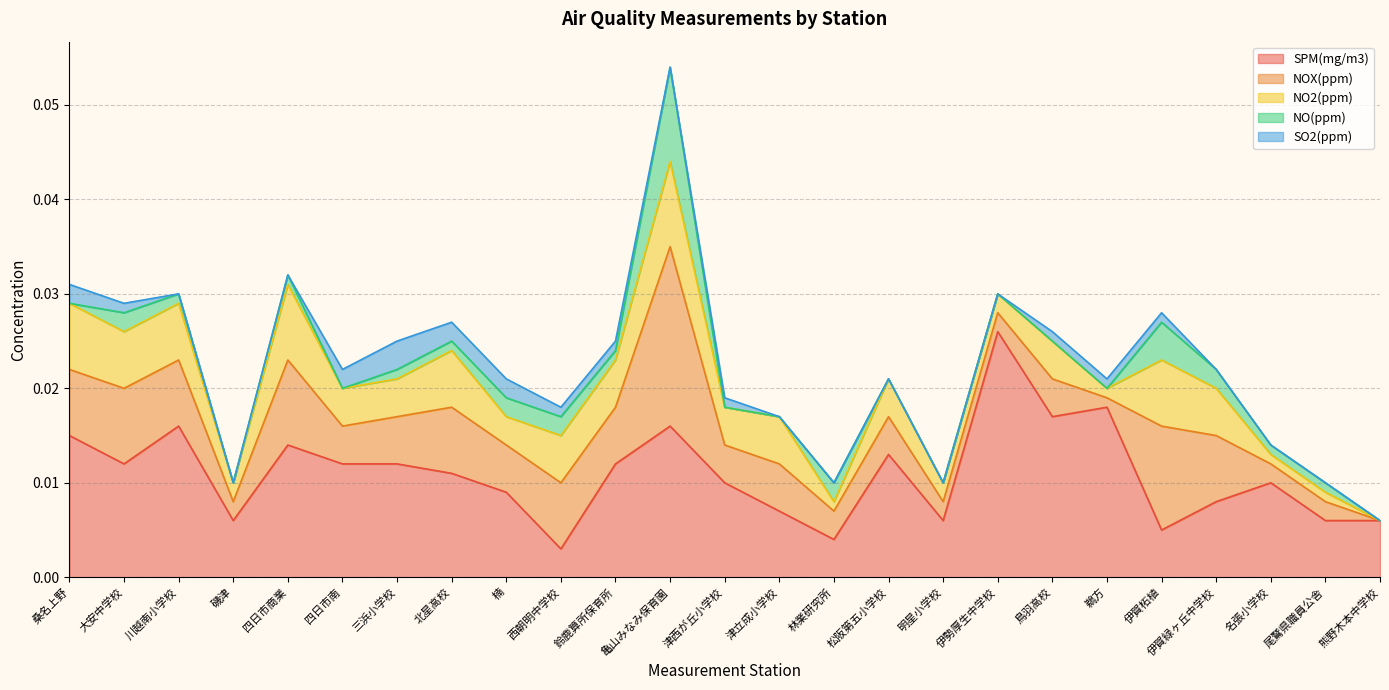

How many categories are shown in the chart?

25